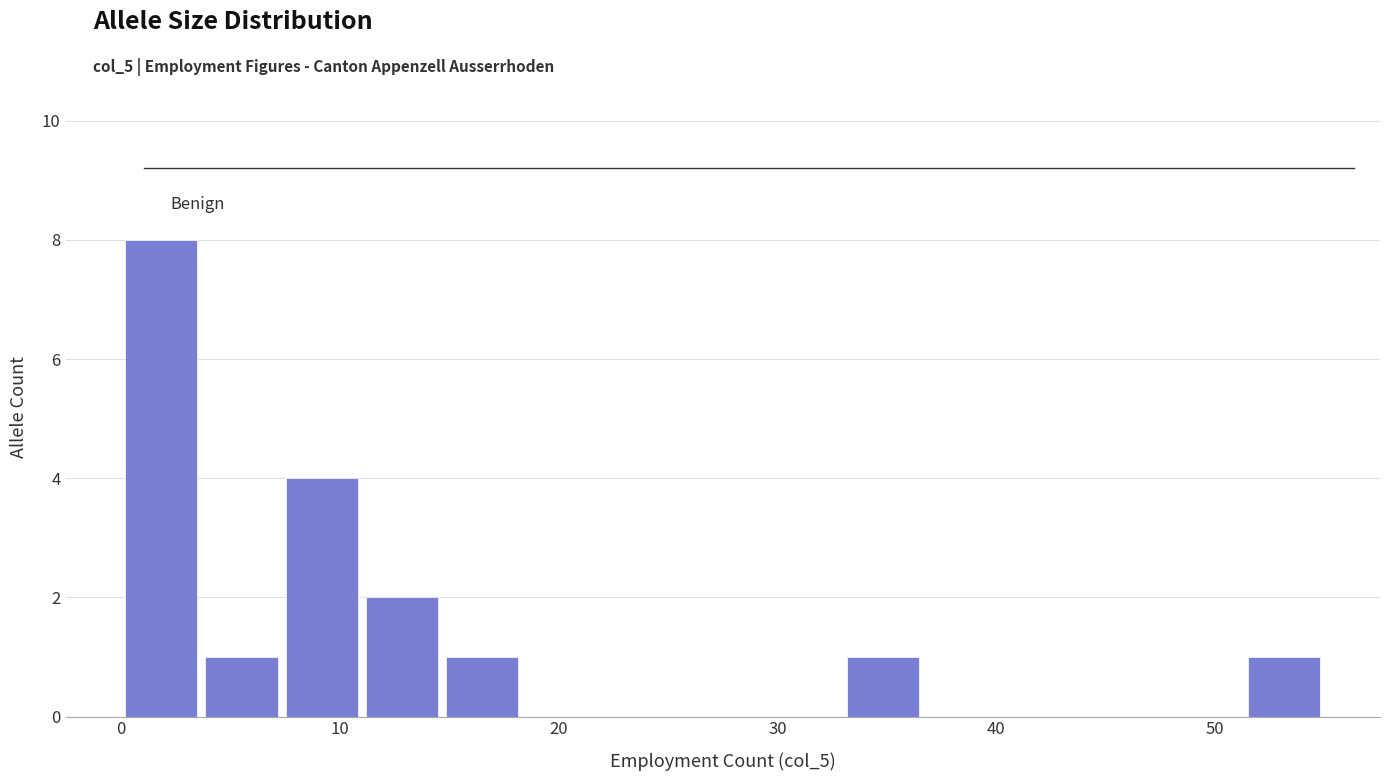

Read against the x-axis, roughly where is the centre of the tallest bar?

2